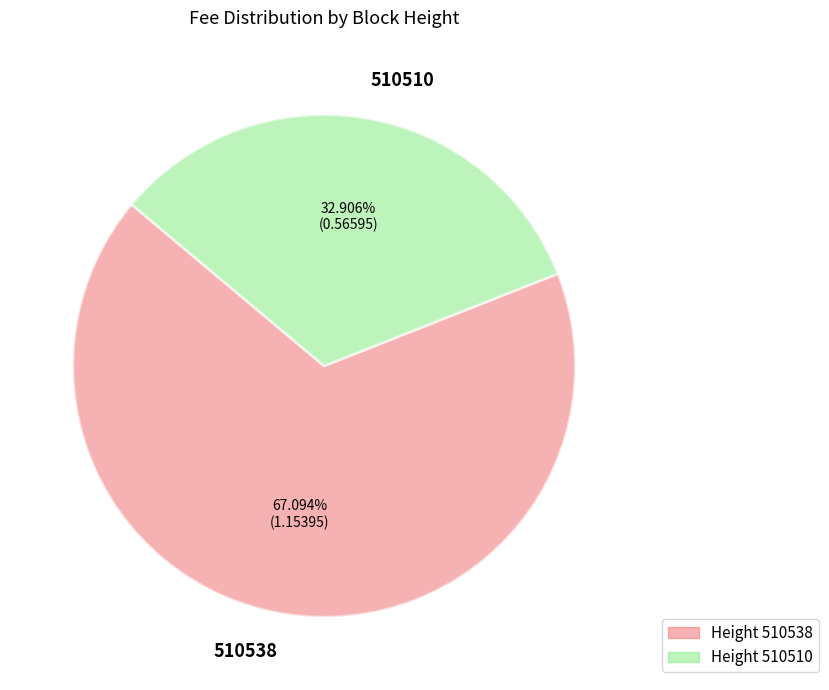

What is the total percentage of 510510 and 510538?

100.0%